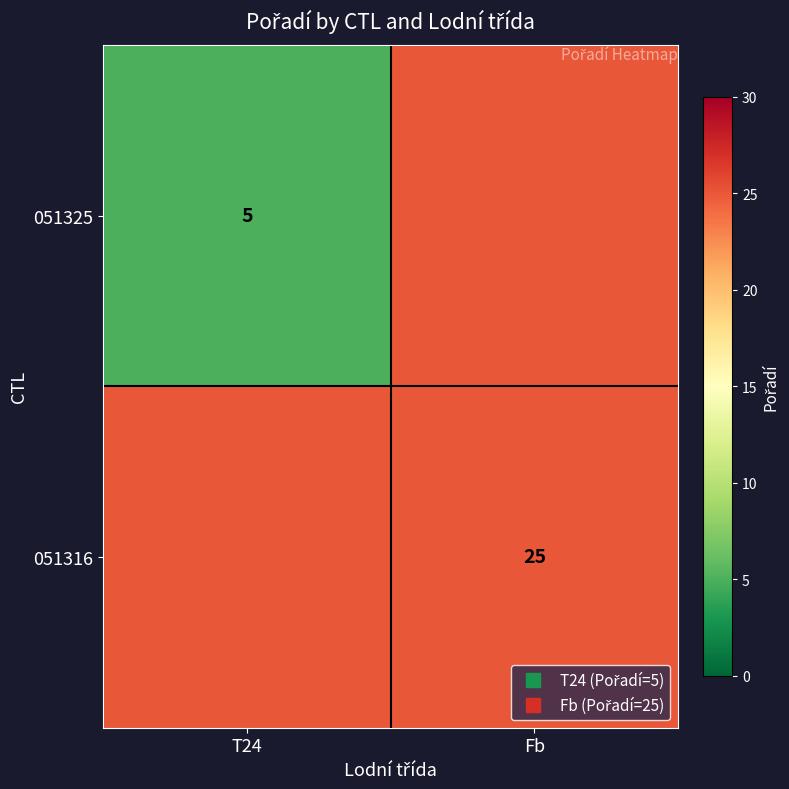

Is the value of 051316 at Fb greater than the value of 051325 at T24?

Yes